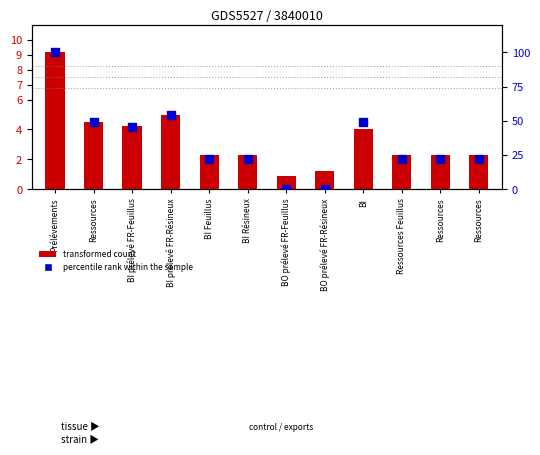

Which series contains the highest Y value?

MC p50 (percentile rank)